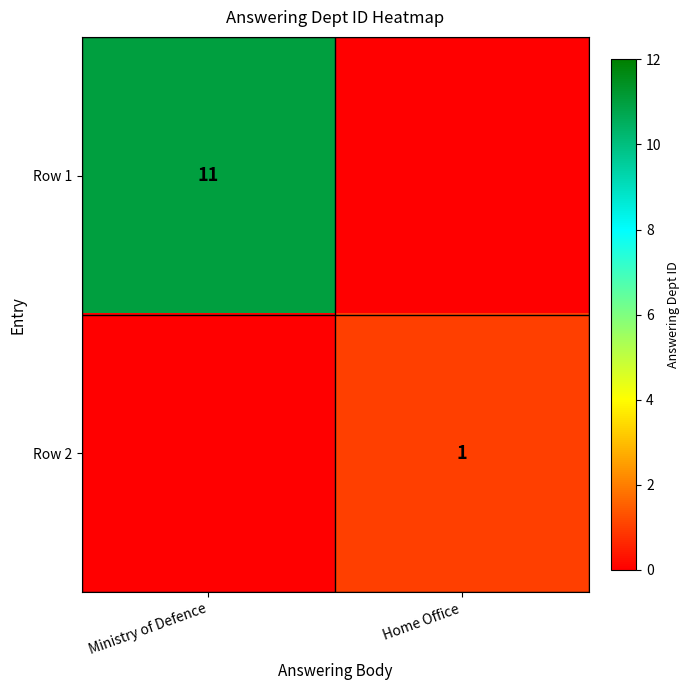

Is it true that Row 1 equals 4 at Ministry of Defence?

False